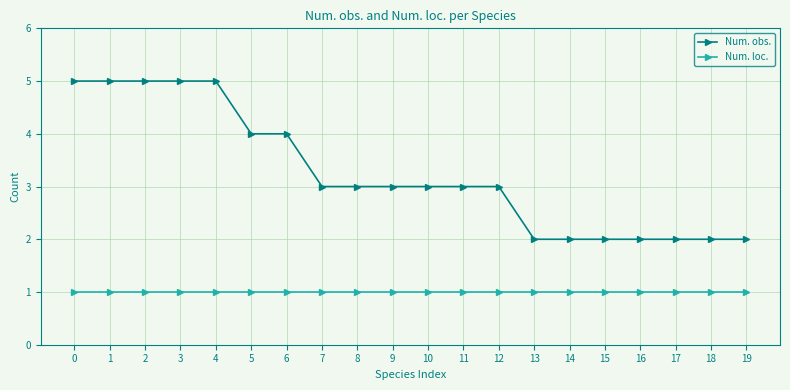

List the series in order of their peak value, lowest first.

Num. loc., Num. obs.